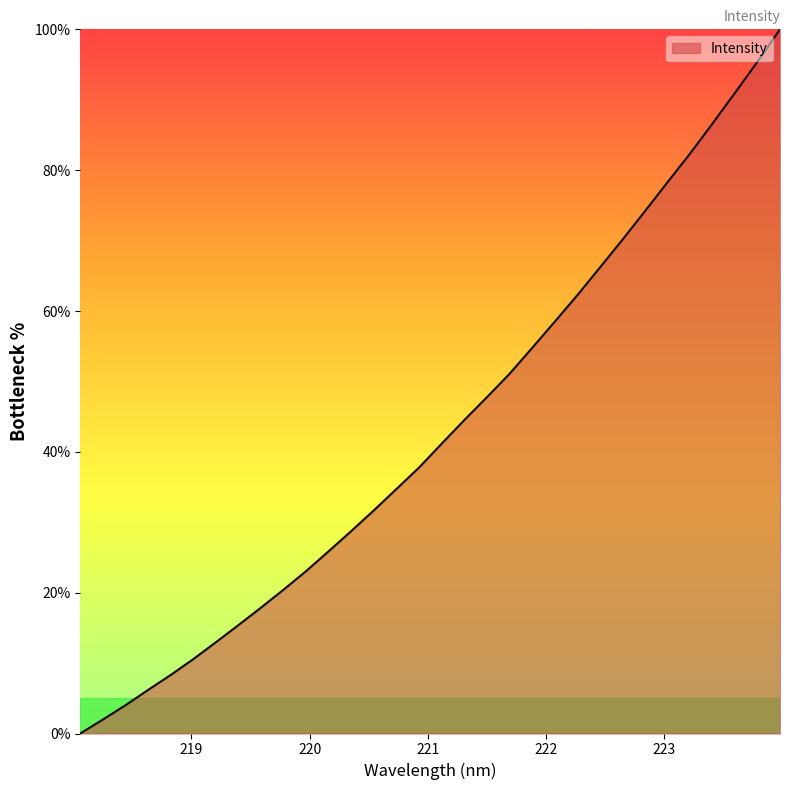

Reading left to right, list all the values displayed in this chart.

0.0	2.0	4.0	6.2	8.3	10.6	13.0	15.4	17.9	20.4	23.1	25.9	28.8	31.7	34.7	37.8	41.2	44.5	47.7	51.1	54.7	58.4	62.2	66.1	70.1	74.1	78.2	82.3	86.6	91.0	95.4	100.0